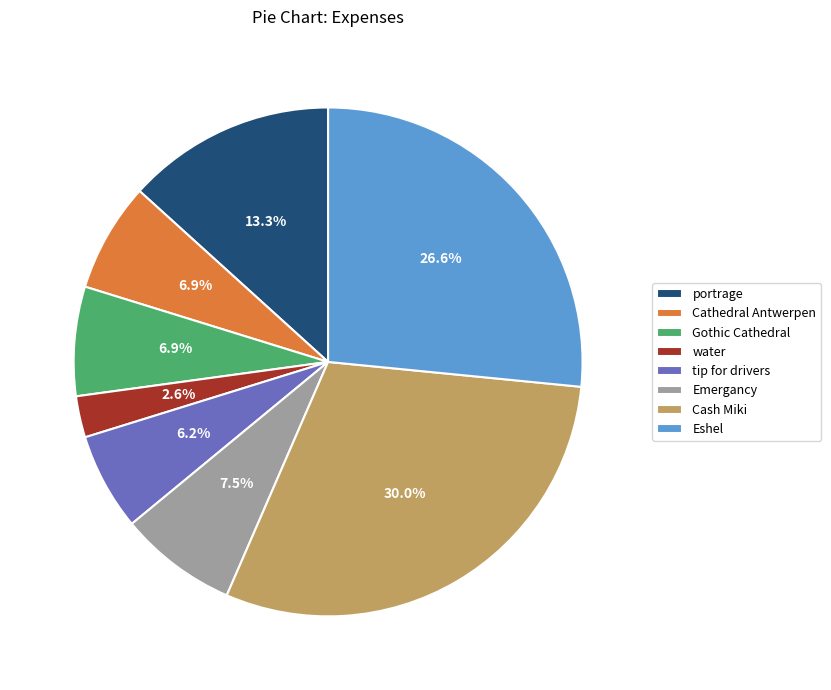

What is the total percentage of Gothic Cathedral and Cash Miki?

36.9%